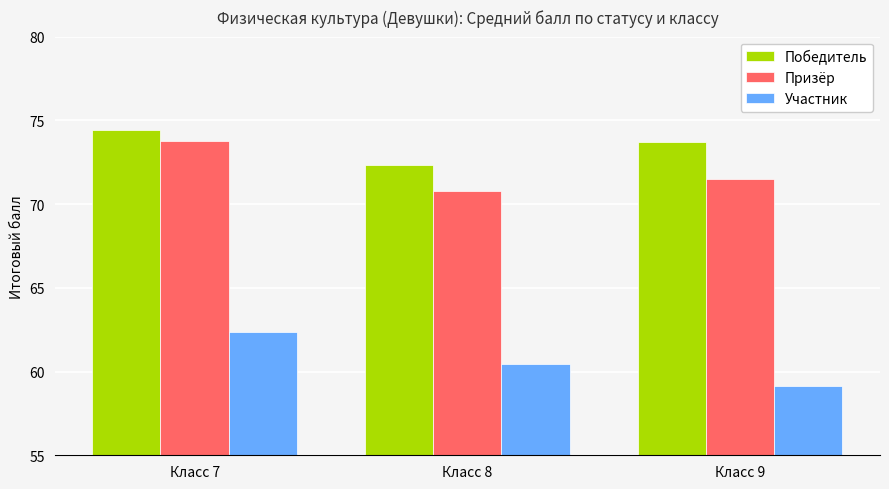

How many bars are there in total?

9